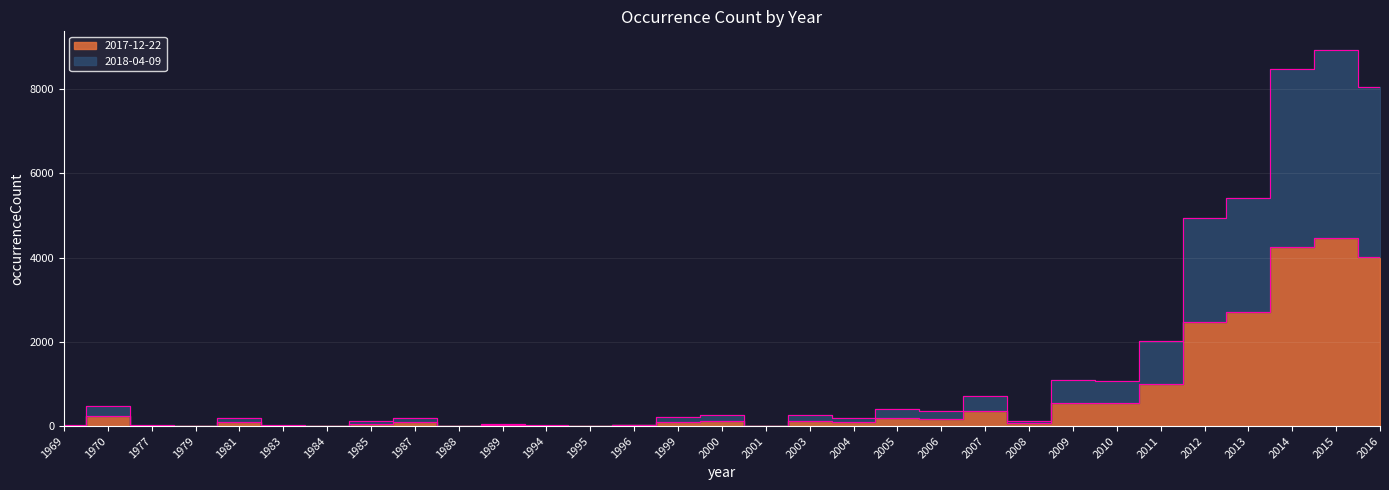

How many lines are shown in the chart?

2